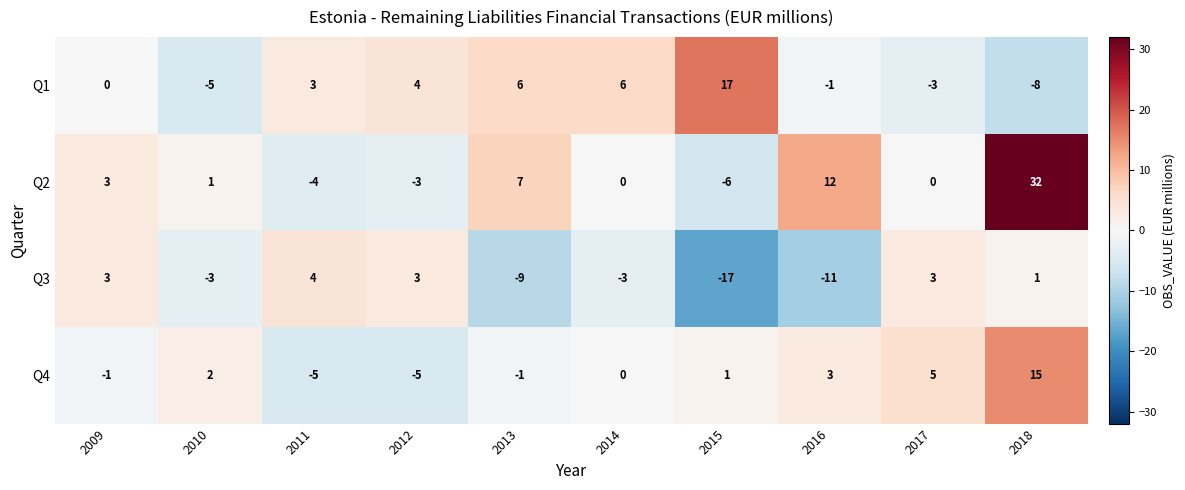

The Q2 series shows 0 at 2017. True or false?

True